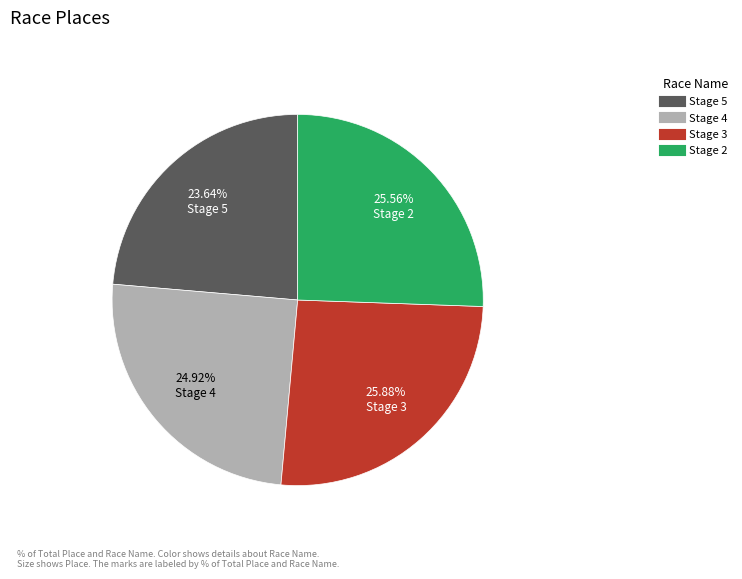

Is there any slice that represents more than half of the pie?

No